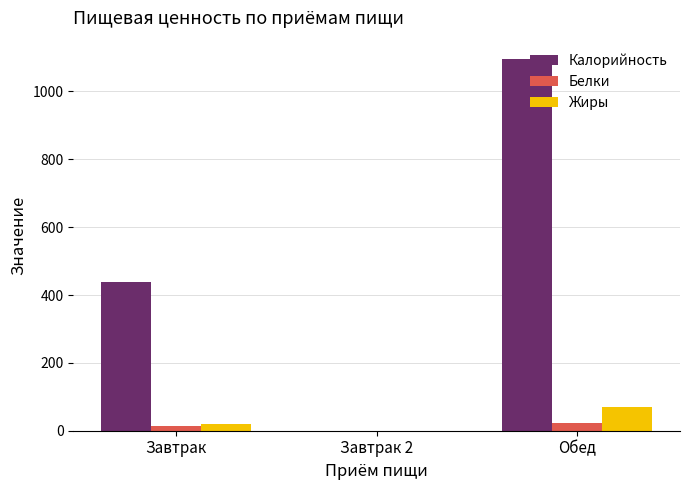

At which category is the sum across all series the highest?

Обед